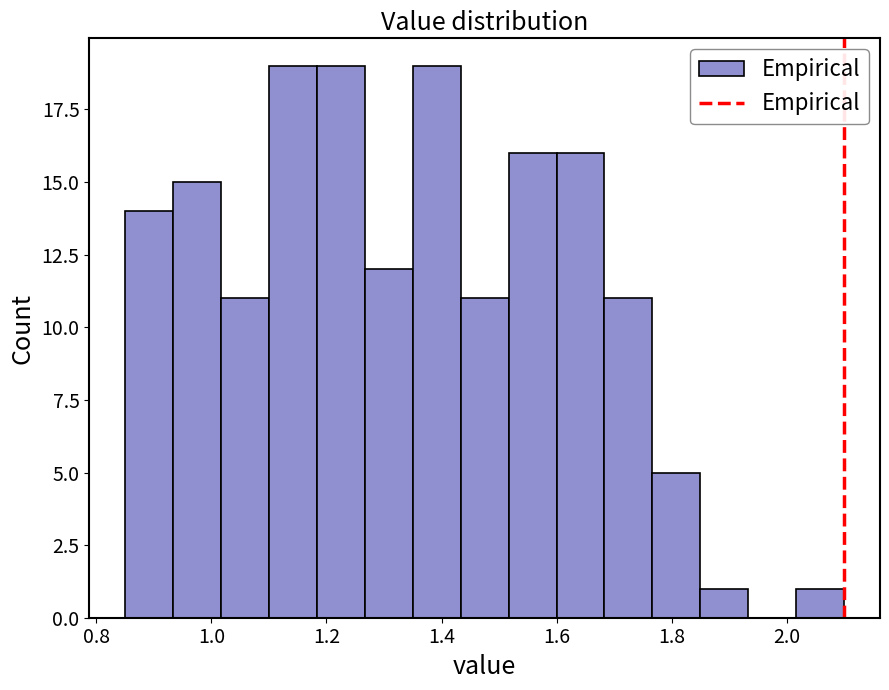

What is the height of the bar covering 1.10 to 1.18 on the x-axis? Neither the bar edges nor the heights are printed on the chart, so give them approximately, as read against the axes.

19